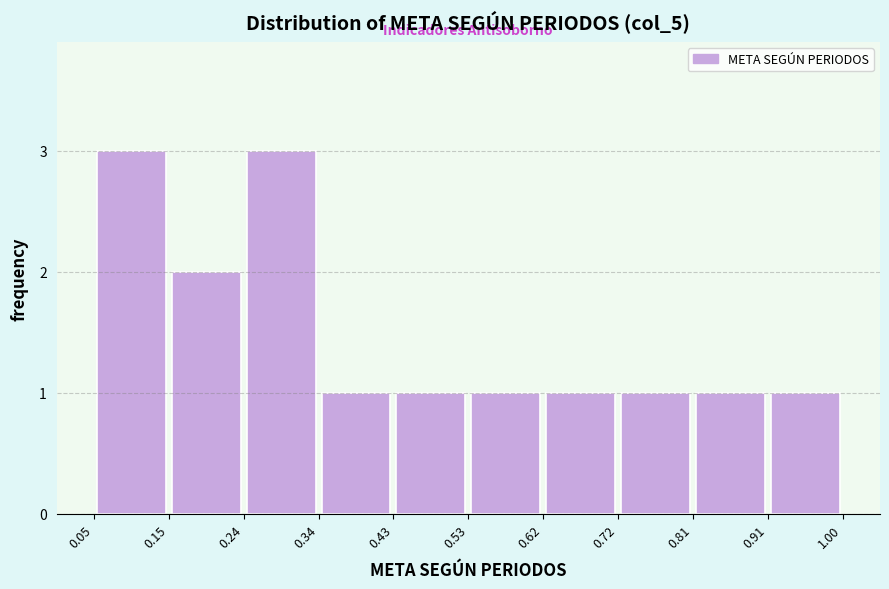

Reading left to right, transcribe this chart: for each bar, give the range it covers on the x-axis and its height. The values are not printed on the chart, so give them approximately, as read against the axis.

0.05 to 0.15: 3
0.15 to 0.24: 2
0.24 to 0.34: 3
0.34 to 0.43: 1
0.43 to 0.53: 1
0.53 to 0.62: 1
0.62 to 0.72: 1
0.72 to 0.81: 1
0.81 to 0.91: 1
0.91 to 1.00: 1